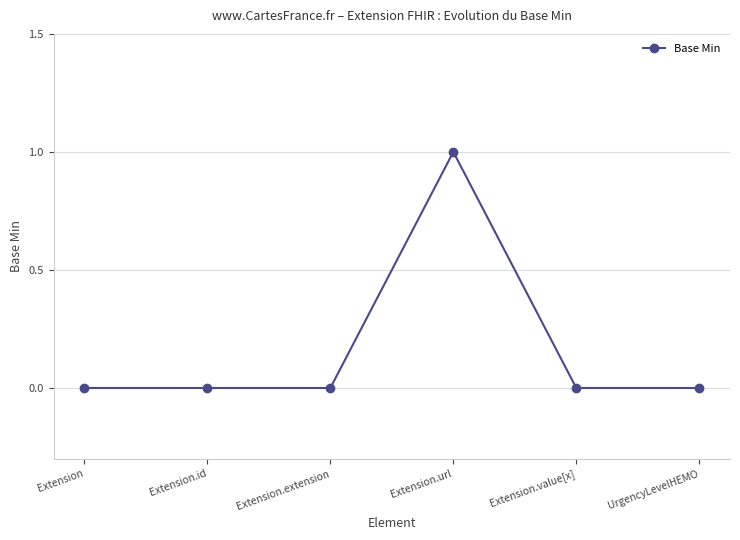

Does the chart display data point markers on the line(s)?

Yes